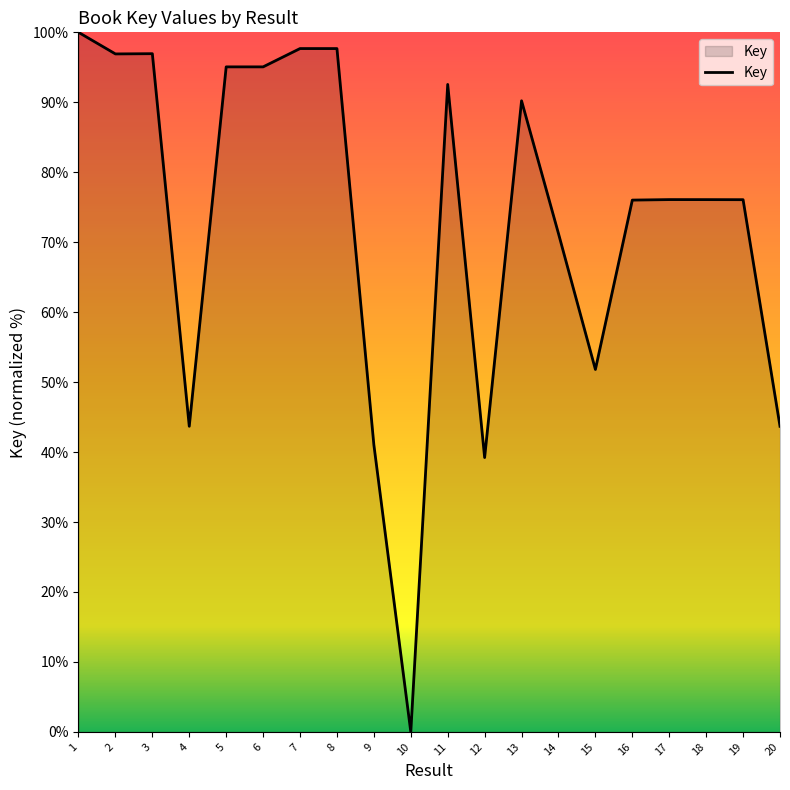

At which category does the chart reach its minimum across all series?

10